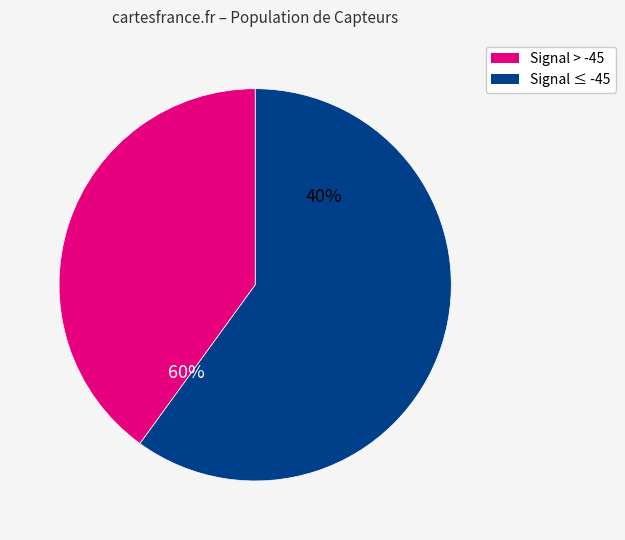

True or false: -44 accounts for 16% of the total.

False